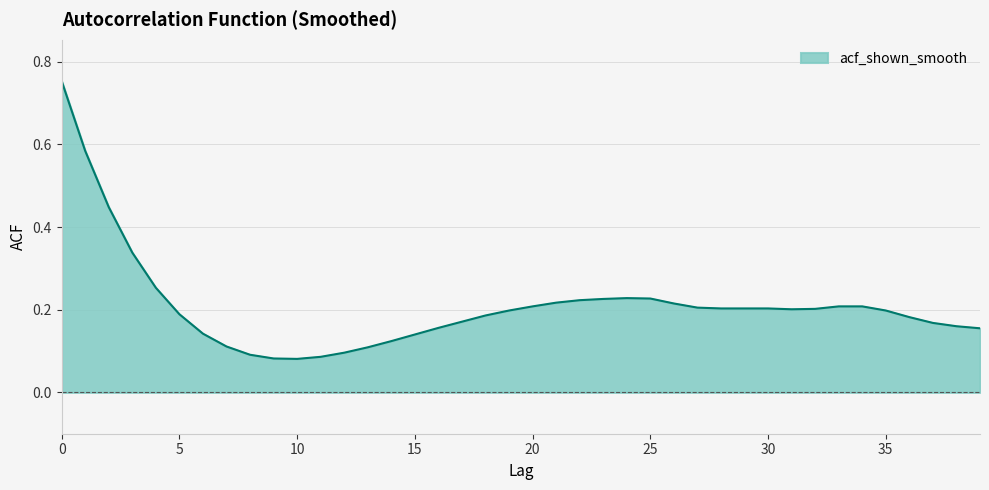

What is the minimum value shown in the chart?

0.1